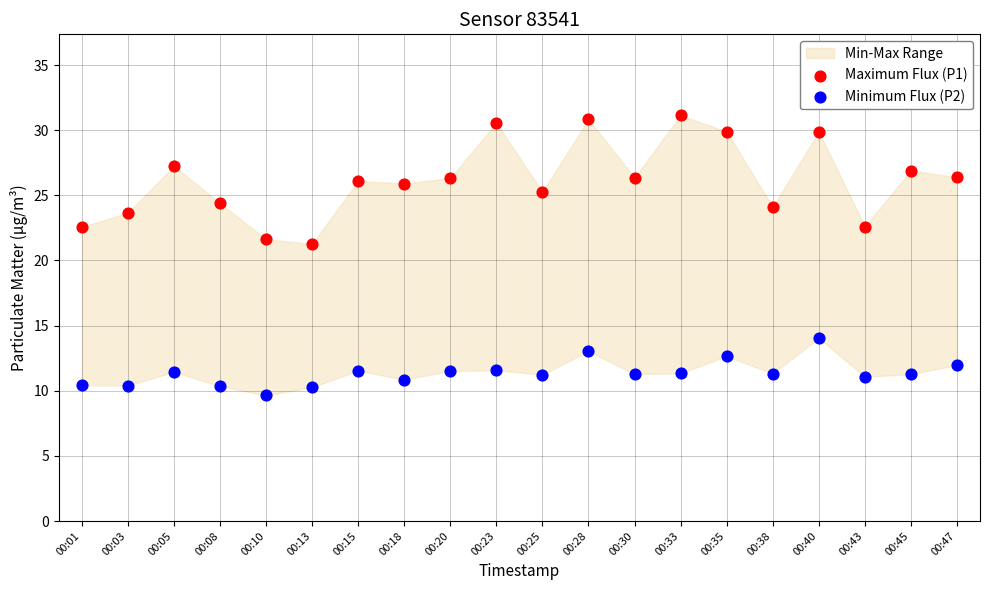

Across all data points, what is the range of Y values (max minus min)?

21.5